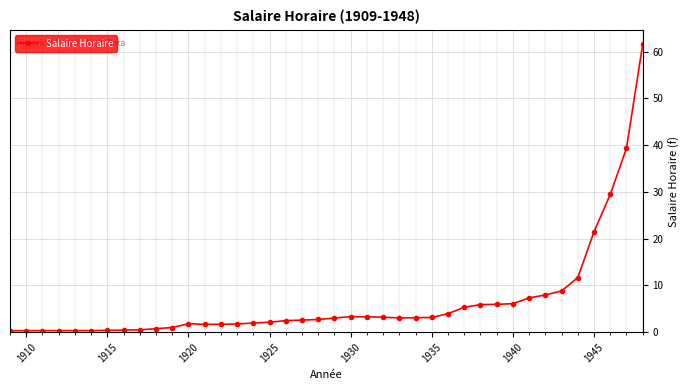

What is the maximum value shown in the chart?

61.6